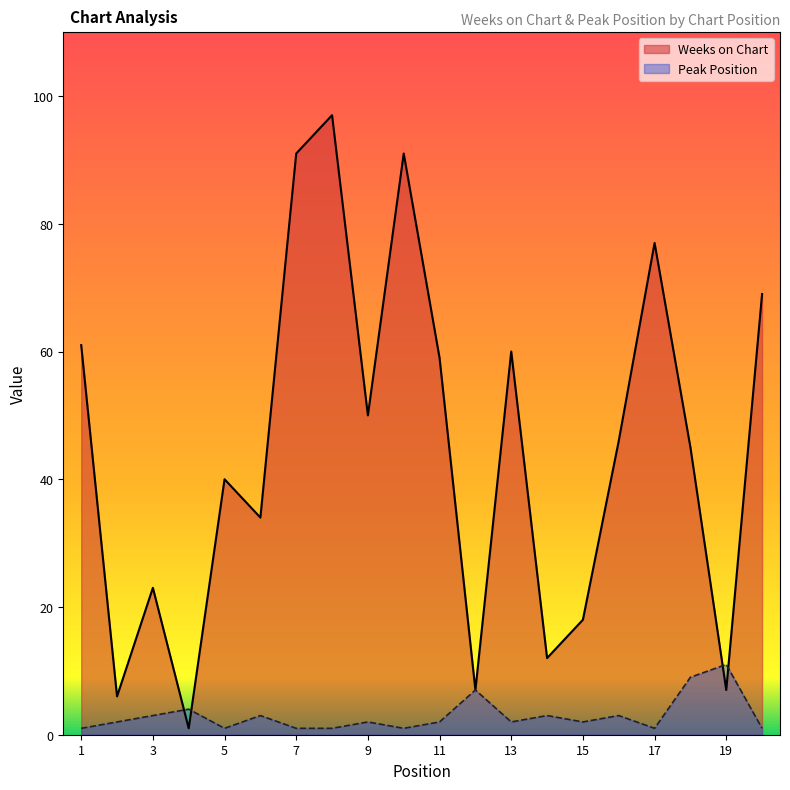

Reading right to left, transcribe all the data shown in this chart.

Weeks on Chart: 69	7	45	77	46	18	12	60	7	59	91	50	97	91	34	40	1	23	6	61
Peak Position: 1	11	9	1	3	2	3	2	7	2	1	2	1	1	3	1	4	3	2	1